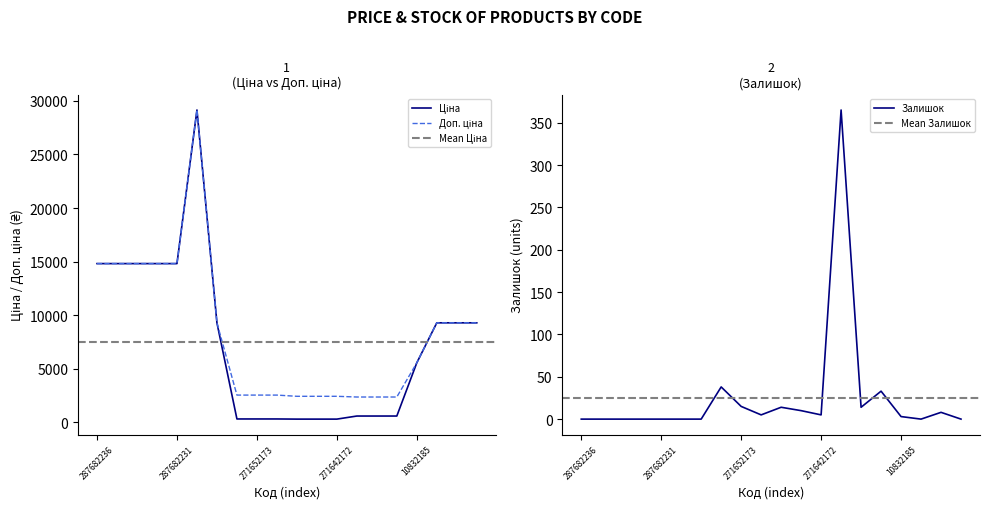

What are all the series names shown in the legend?

Ціна, Доп. ціна, Залишок